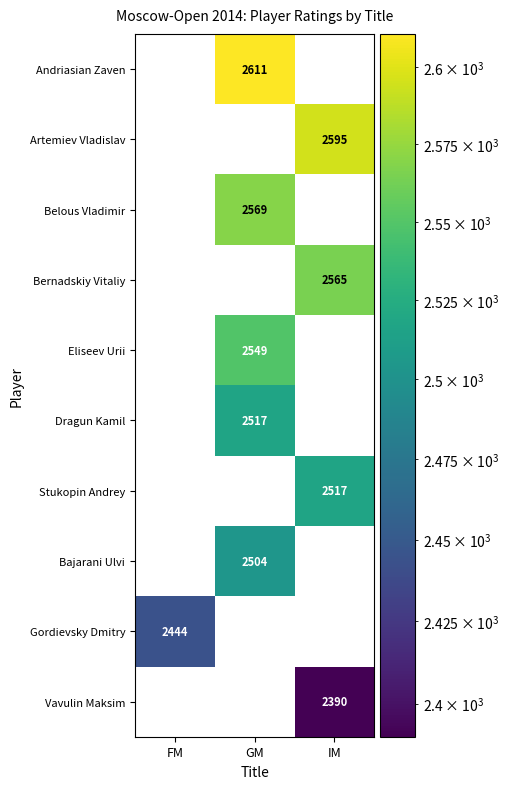

The Gordievsky Dmitry series shows 2444 at FM. True or false?

True